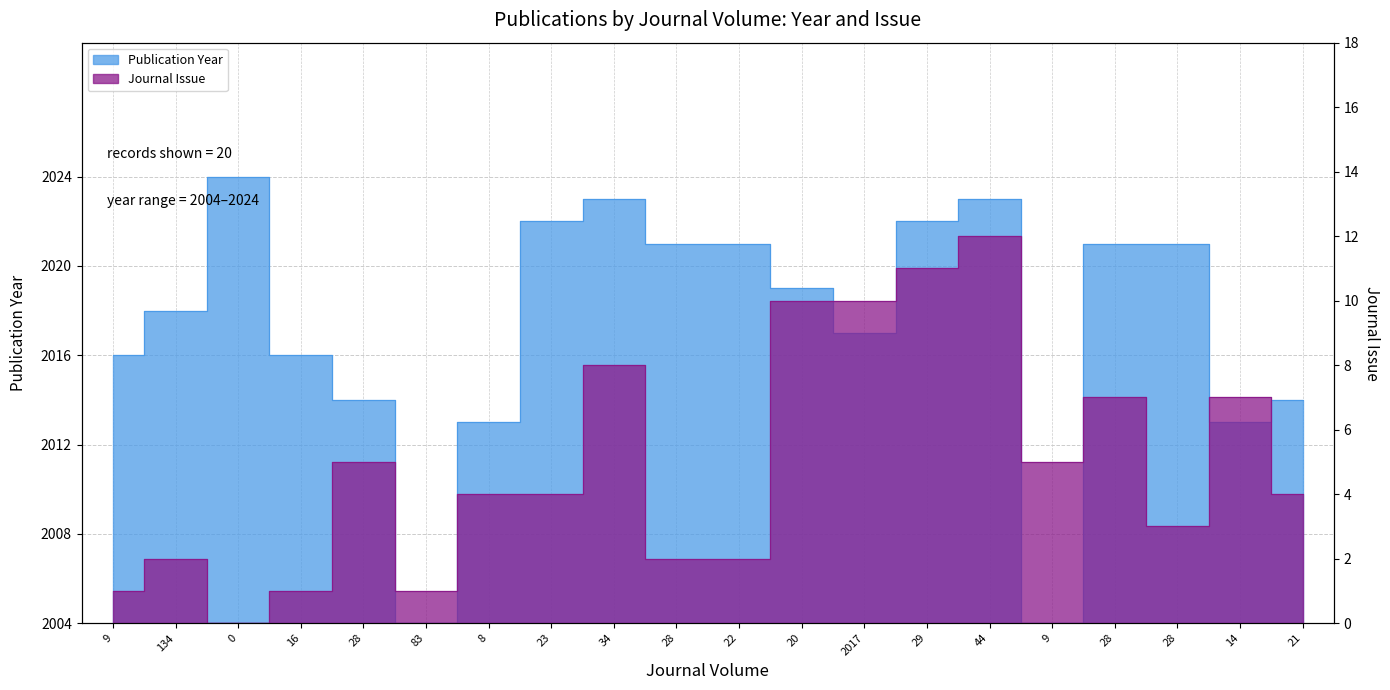

What is the difference between the maximum and minimum values in the Journal Issue series?

12